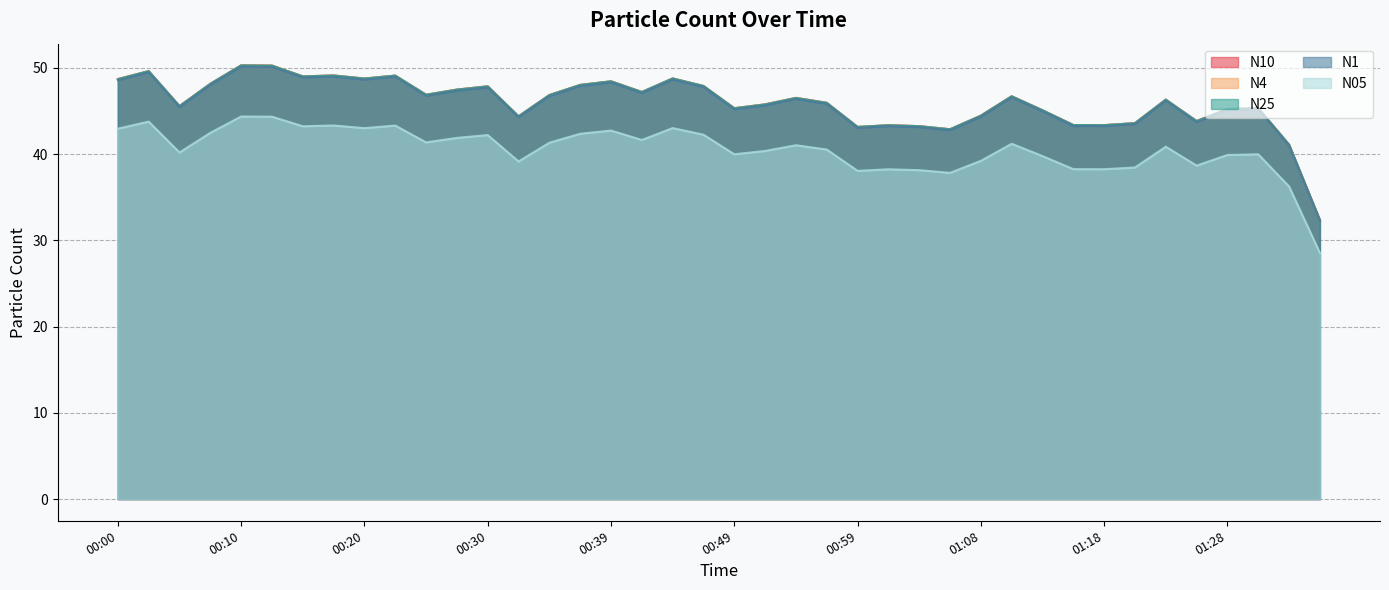

How many lines are shown in the chart?

5